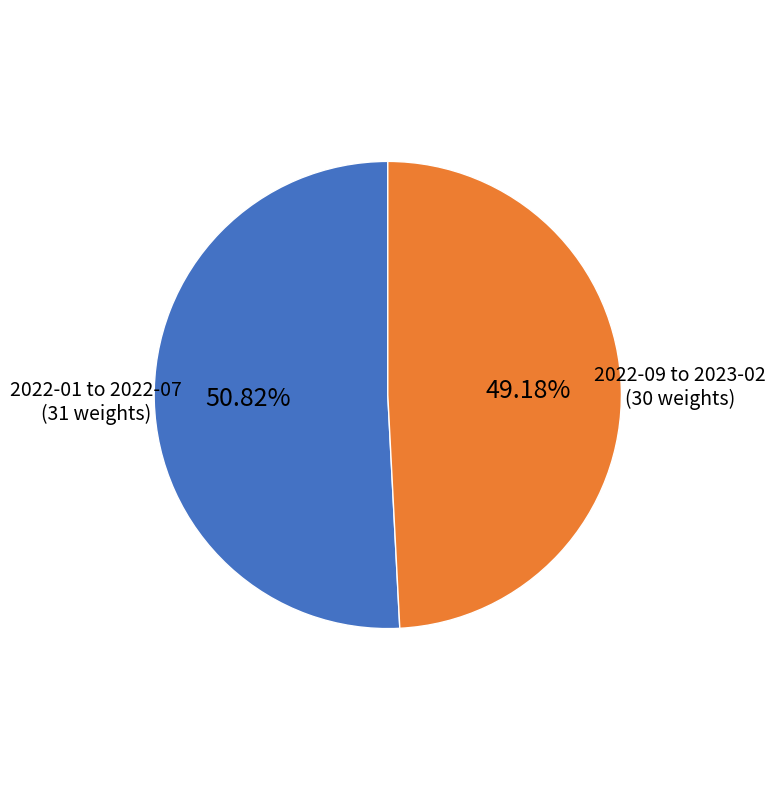

Is there a majority slice in this chart?

Yes